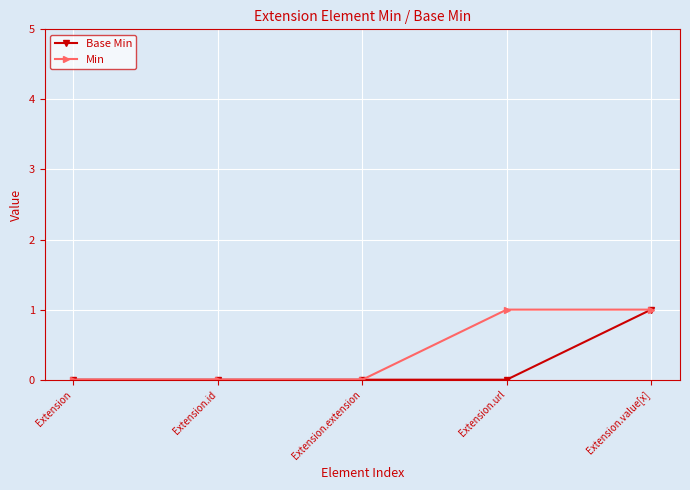

Reading left to right, what are all the values shown in this chart?

Base Min: 0	0	0	0	1
Min: 0	0	0	1	1